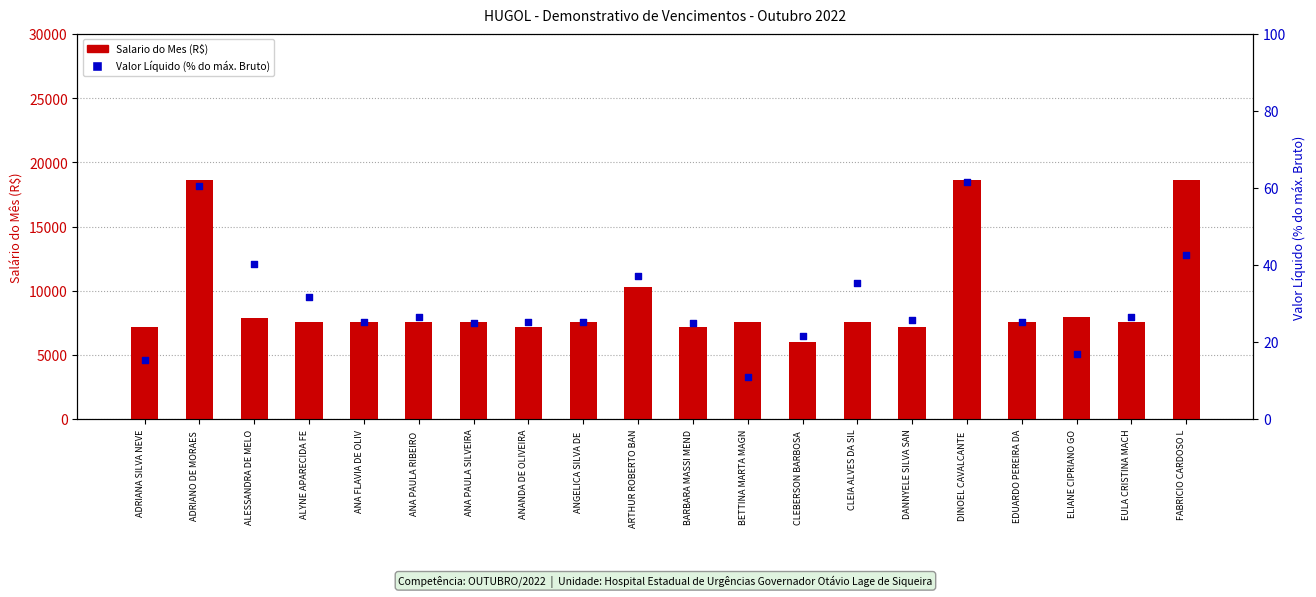

Which series has the largest total across all categories?

Salario do Mes (R$)